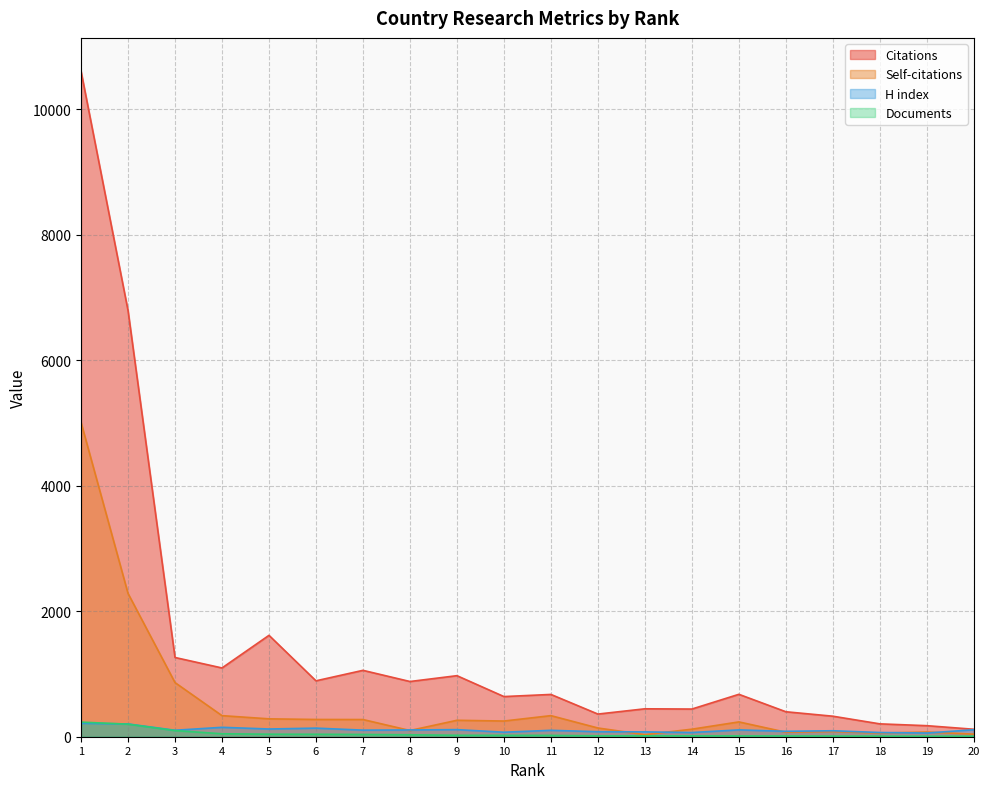

How many lines are shown in the chart?

4